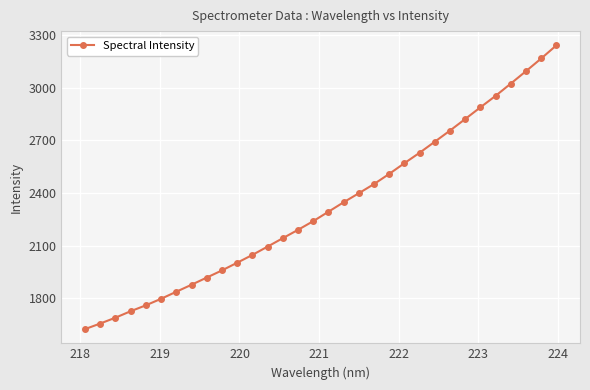

What is the smallest value displayed?

1624.9